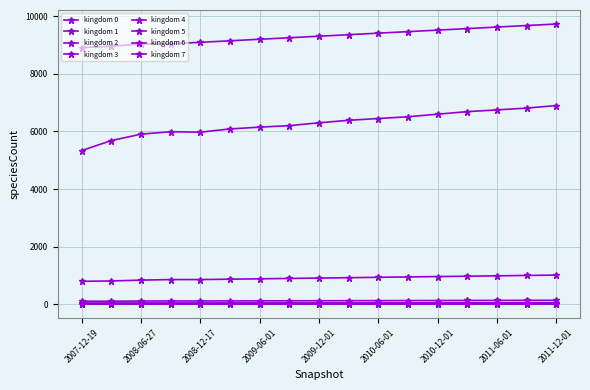

Is this an area chart (filled region under the line)?

No